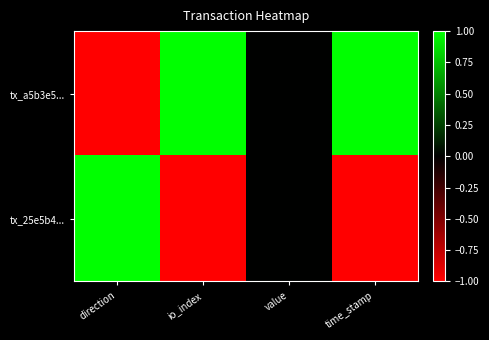

Reading right to left, list all the values displayed in this chart.

tx_a5b3e5...: time_stamp=1	value=0	io_index=1	direction=-1
tx_25e5b4...: time_stamp=-1	value=0	io_index=-1	direction=1